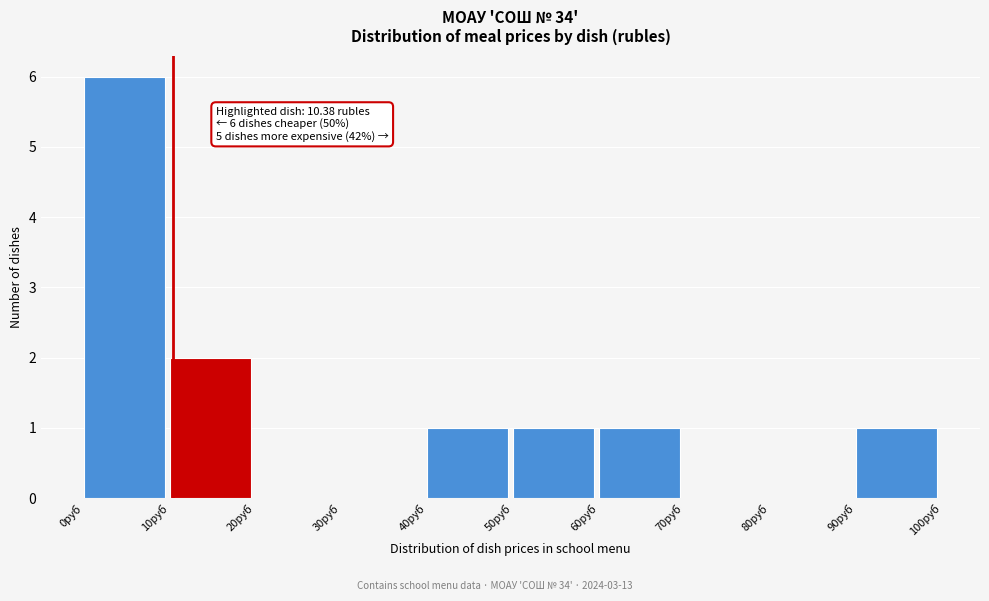

Over which range of the x-axis is the bar tallest?

0 to 10